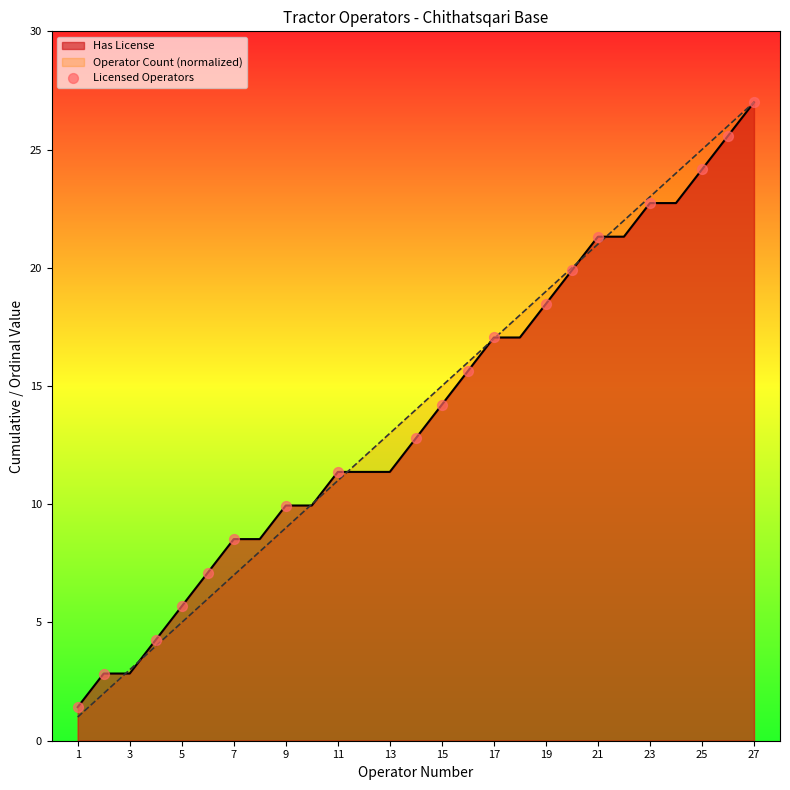

What is the spread (max minus min) of values at 7?

1.5